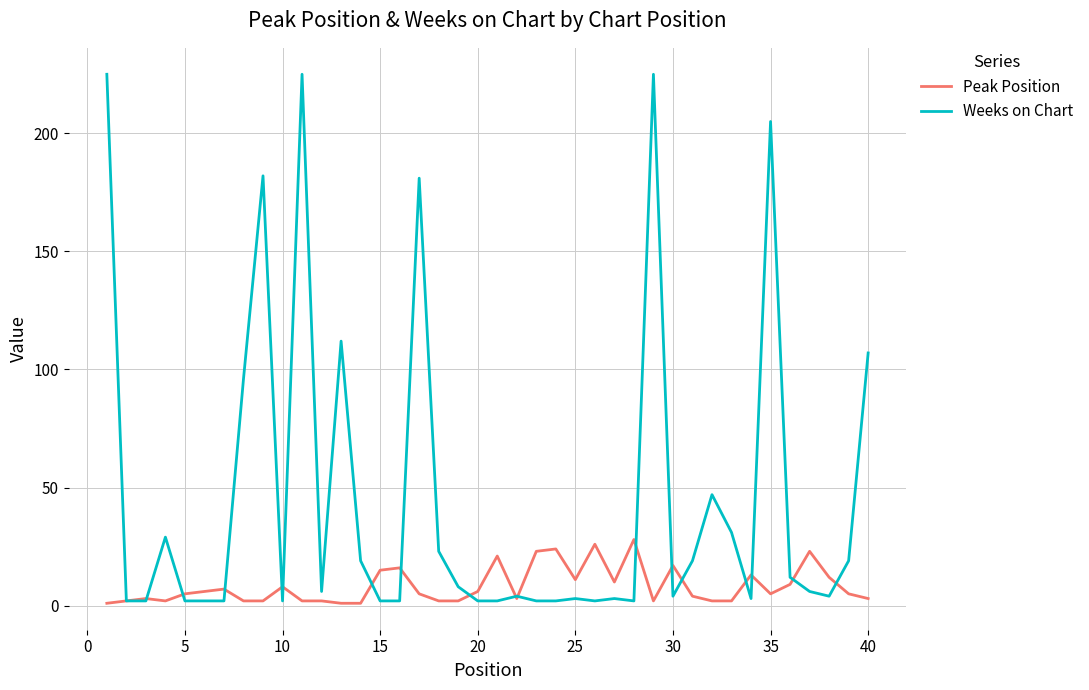

Which series has the largest range (max minus min)?

Weeks on Chart